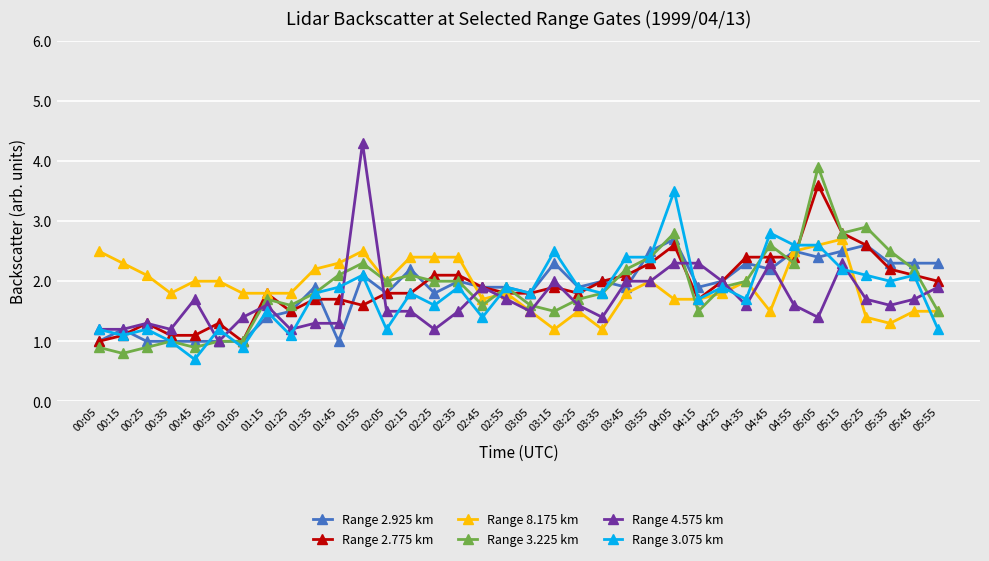

Is the value of Range 2.775 km at 05:15 greater than the value of Range 8.175 km at 04:15?

Yes